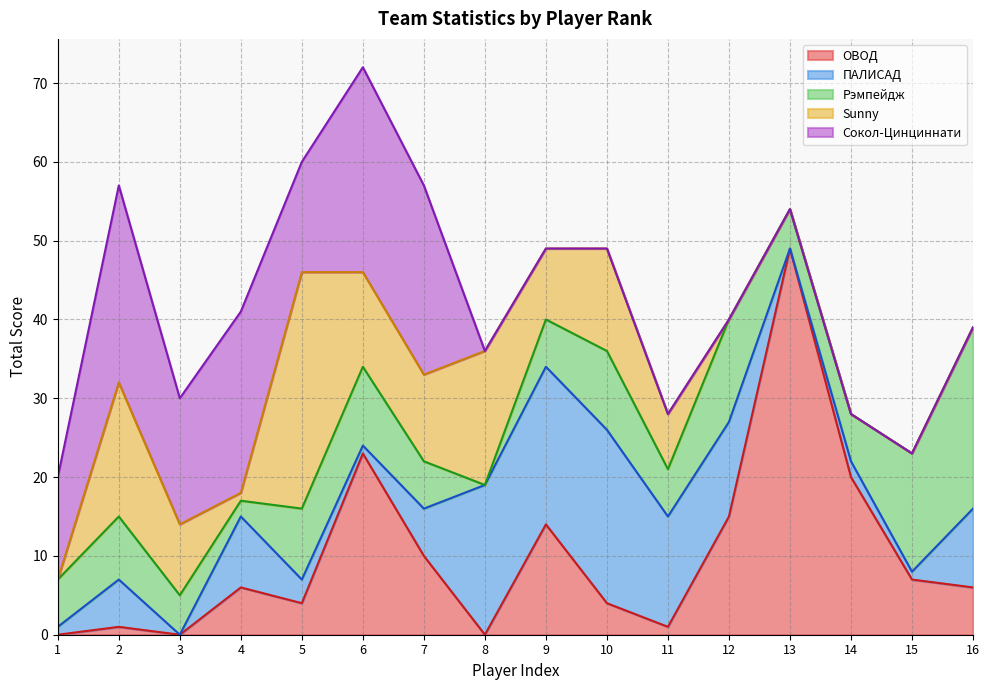

At how many categories does at least one series exceed 13?

15